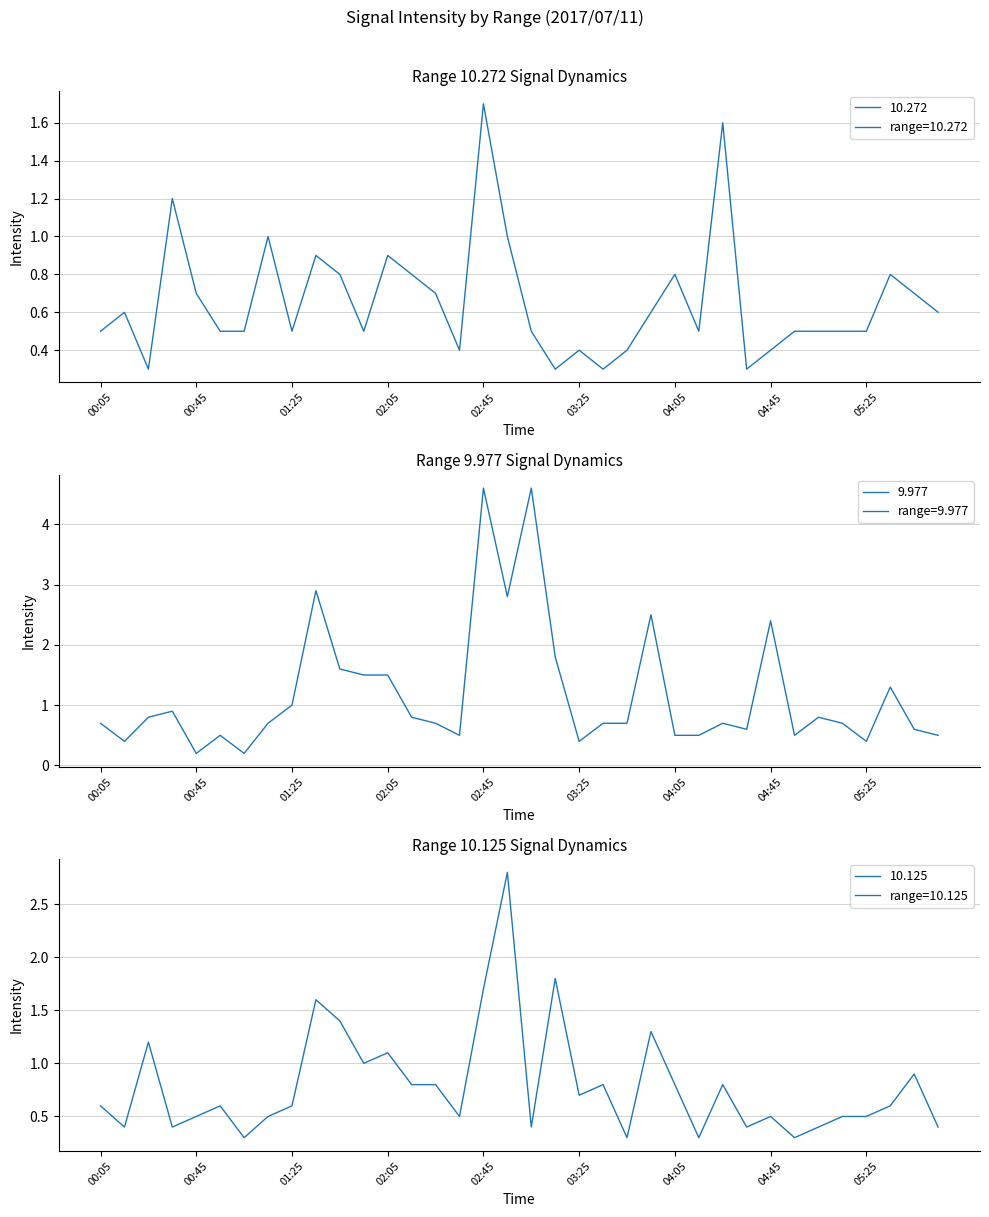

How many times do 10.272 and 9.977 cross each other?

9